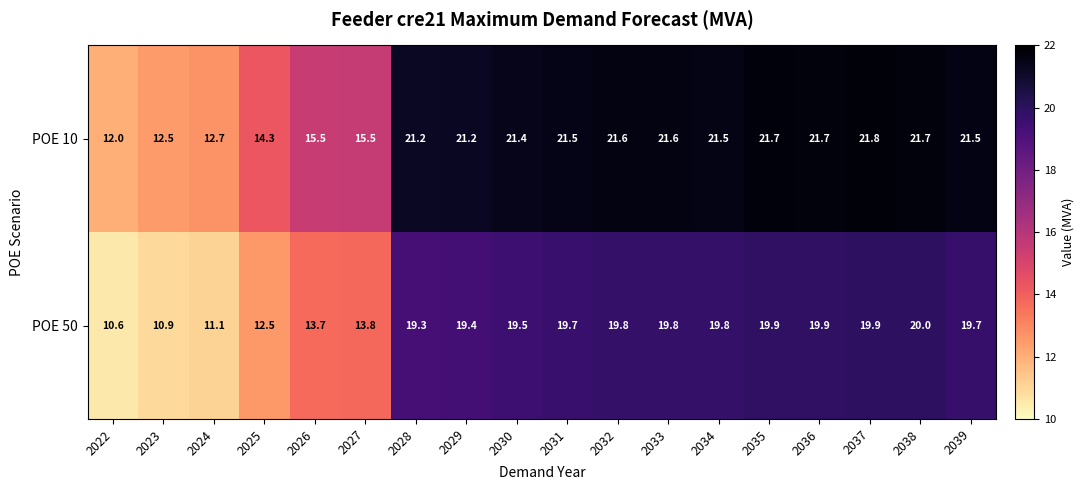

At how many categories does at least one series exceed 18?

12